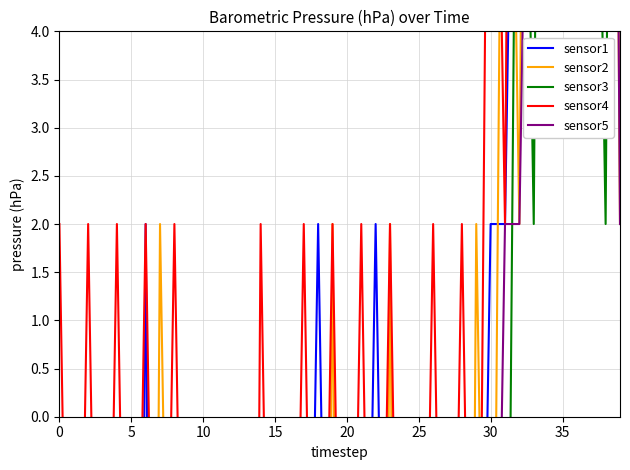

What is the sum of all sensor1 values?

-205.0